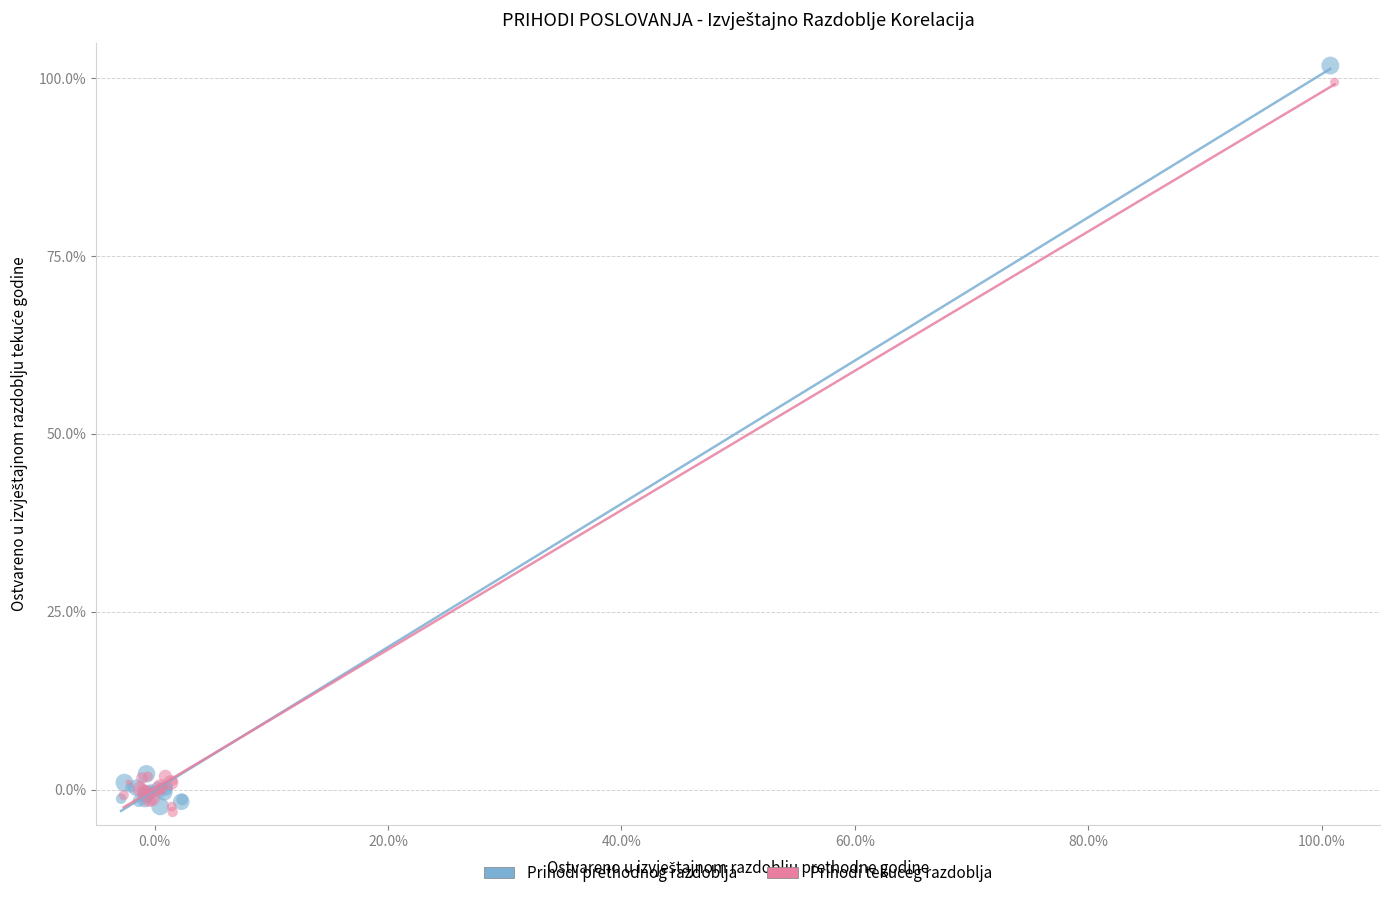

Which series has the widest spread of Y values?

Prihodi prethodnog razdoblja